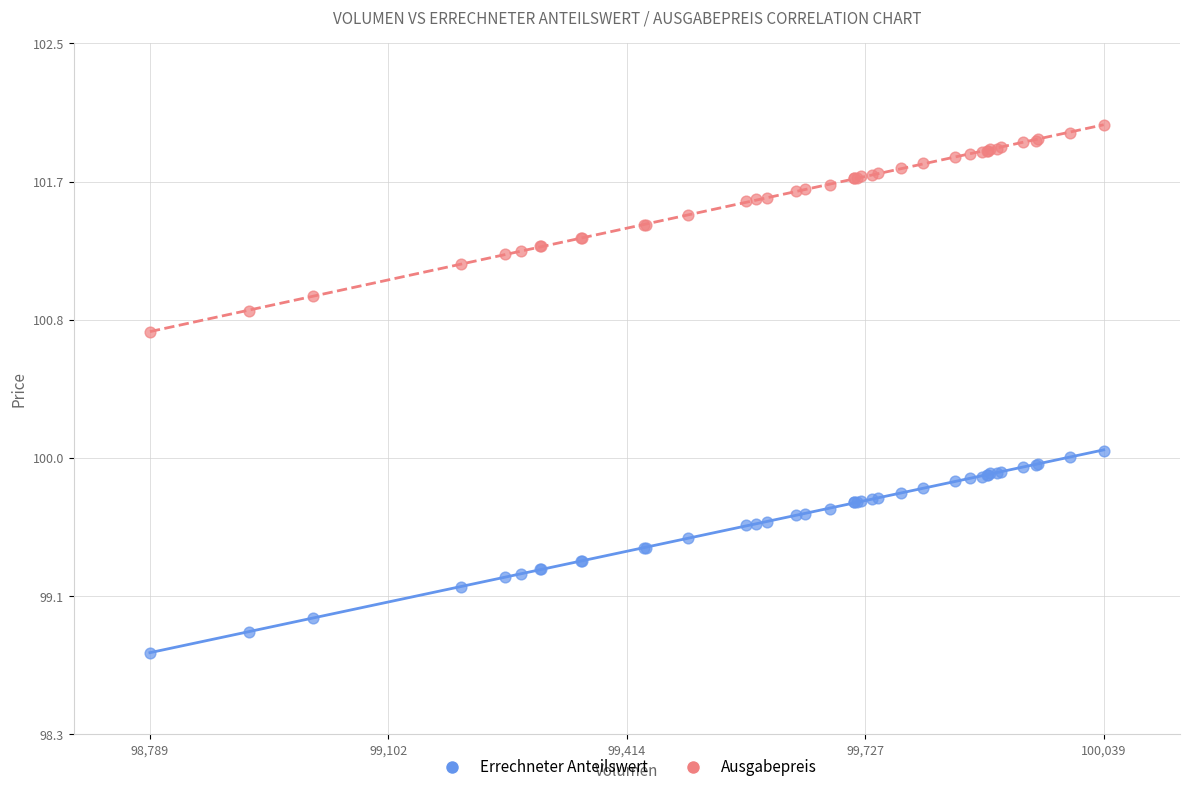

Which series contains the highest Y value?

Ausgabepreis